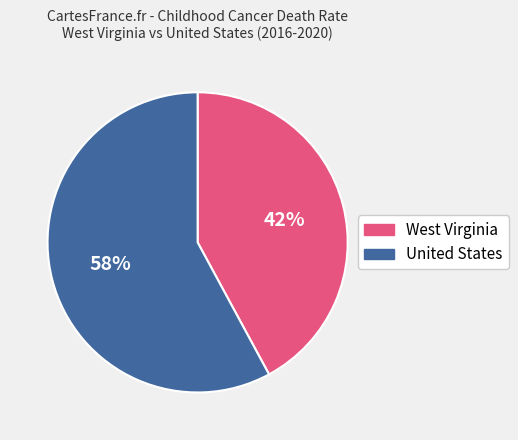

Which category has the smallest portion of the pie?

West Virginia